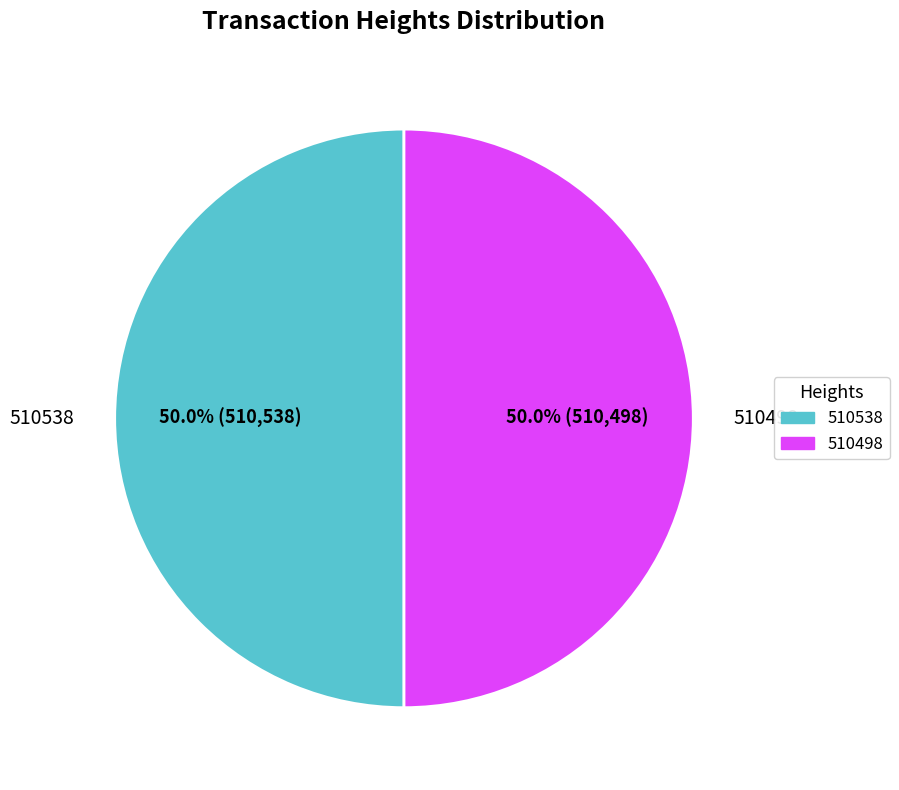

Is it true that 510498 is 37% of the pie?

False